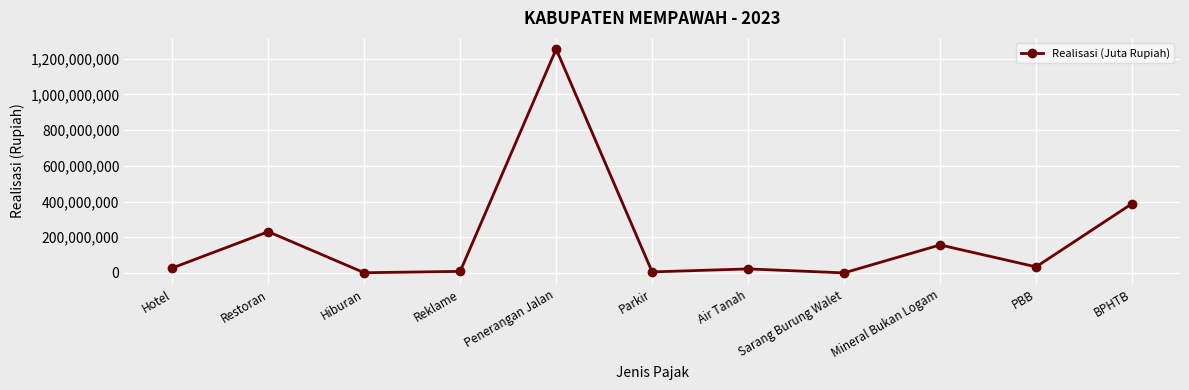

What is the label of the 7th point from the left?

Air Tanah